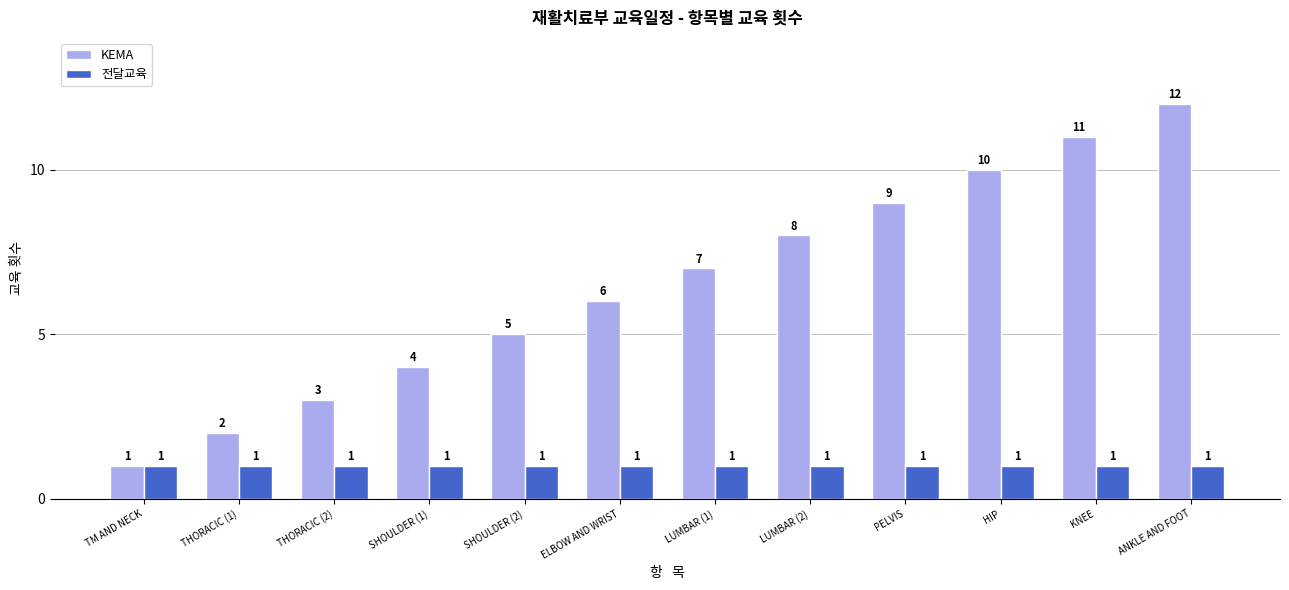

How many values in the KEMA series are below 7?

6